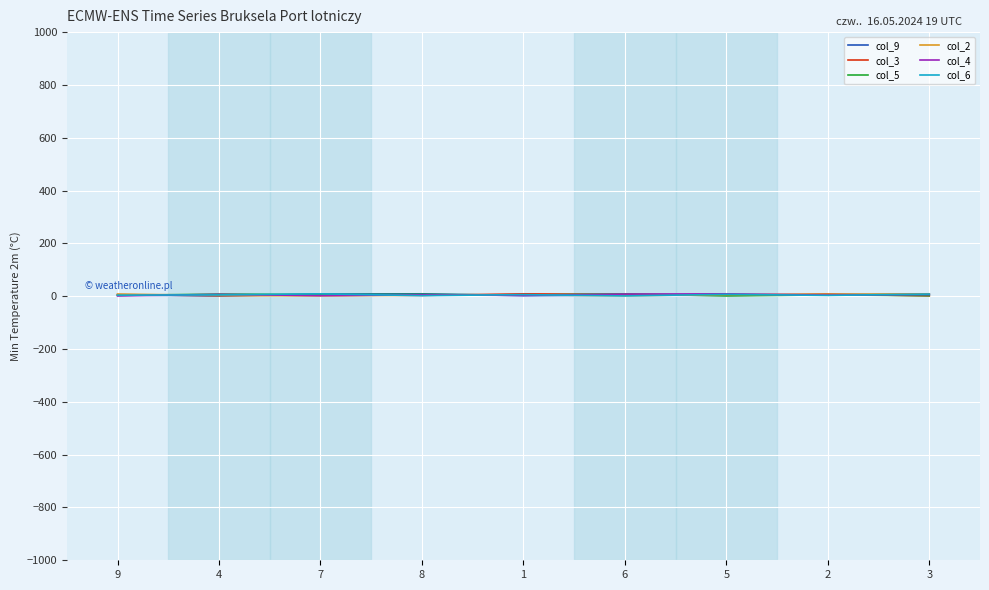

At which category is the sum across all series the highest?

2